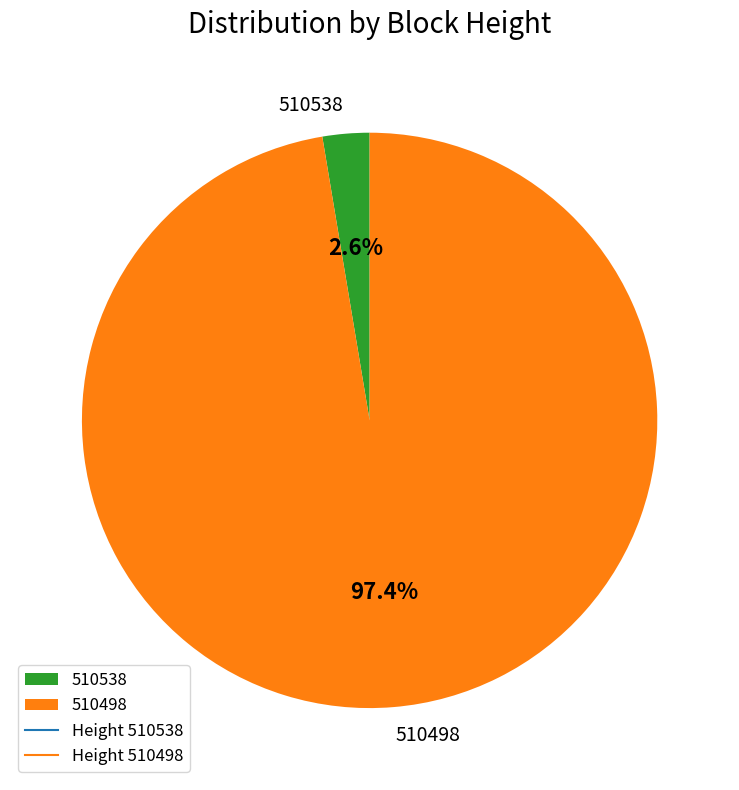

What percentage is the 510498 slice, to the nearest percent?

97%